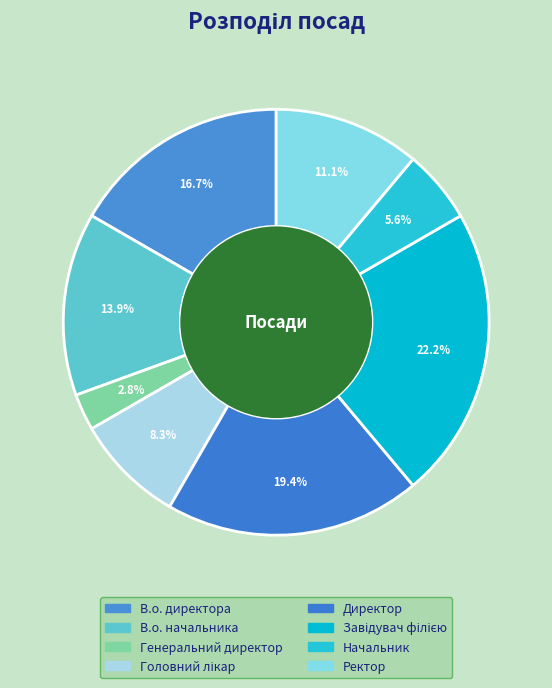

What percentage is the Директор slice, to the nearest percent?

19%